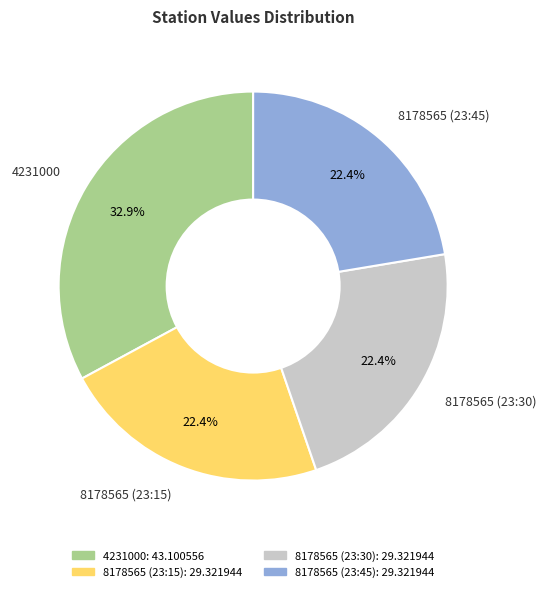

What is the largest slice in the pie chart?

4231000